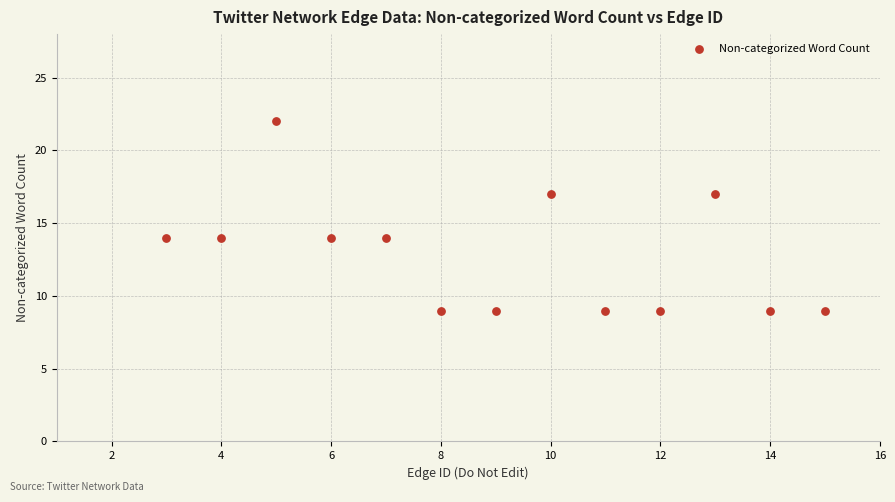

What is the range of X values (max minus min)?

12